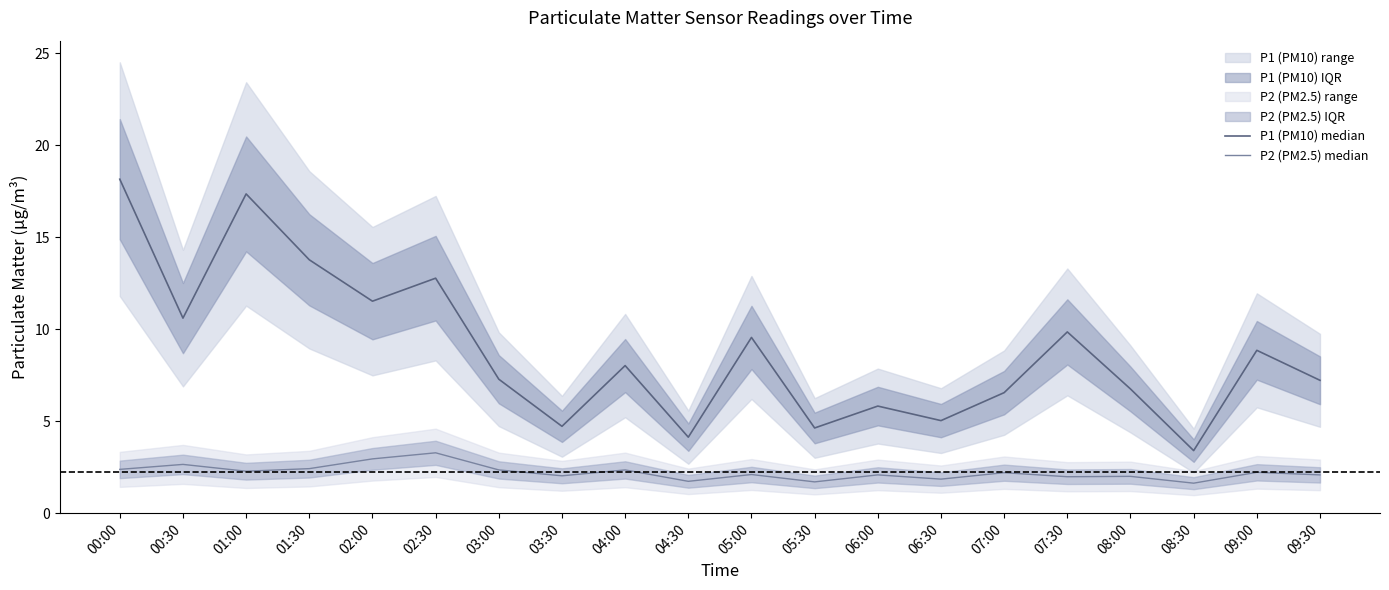

Which series has the largest range (max minus min)?

P1 (PM10) median